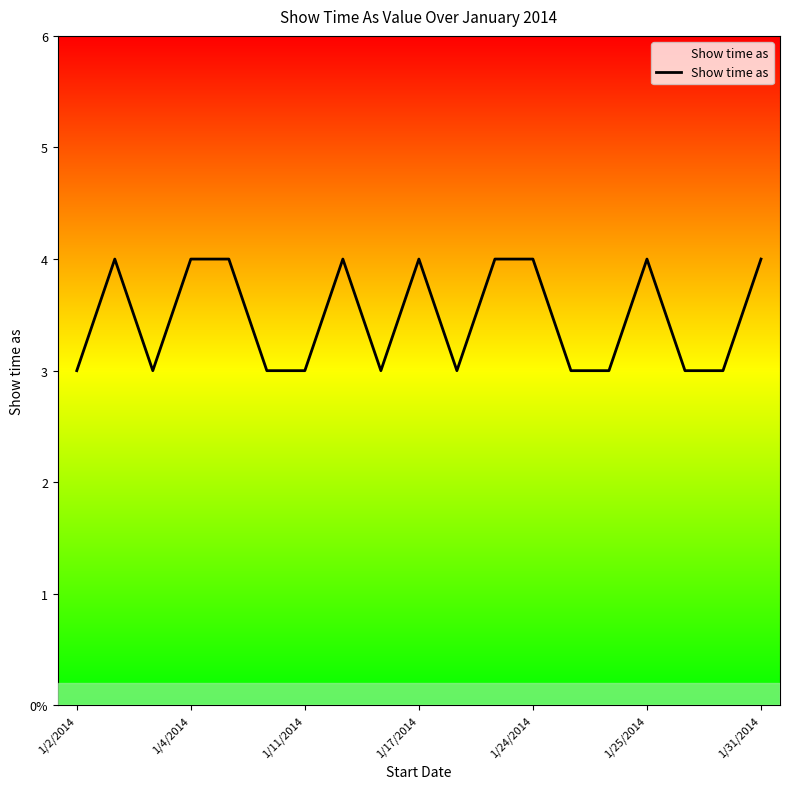

Does the chart have visible grid lines?

No